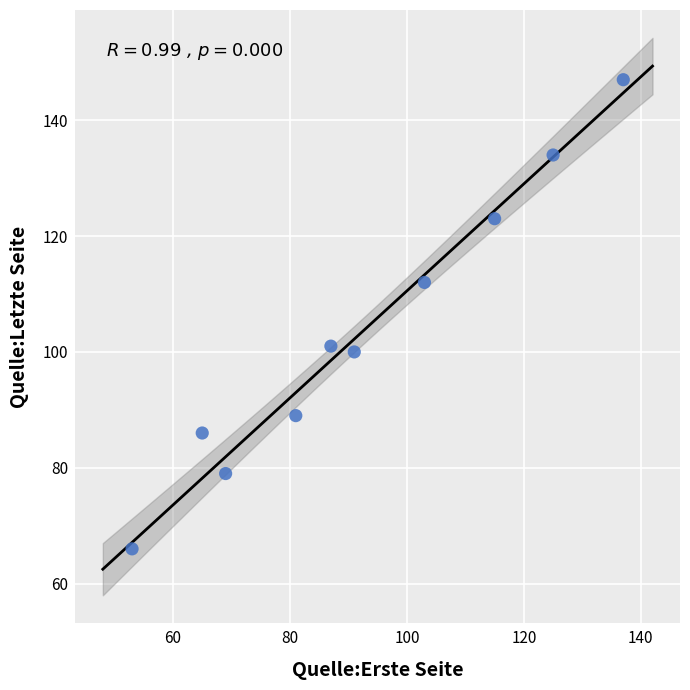

What is the average X value?

93